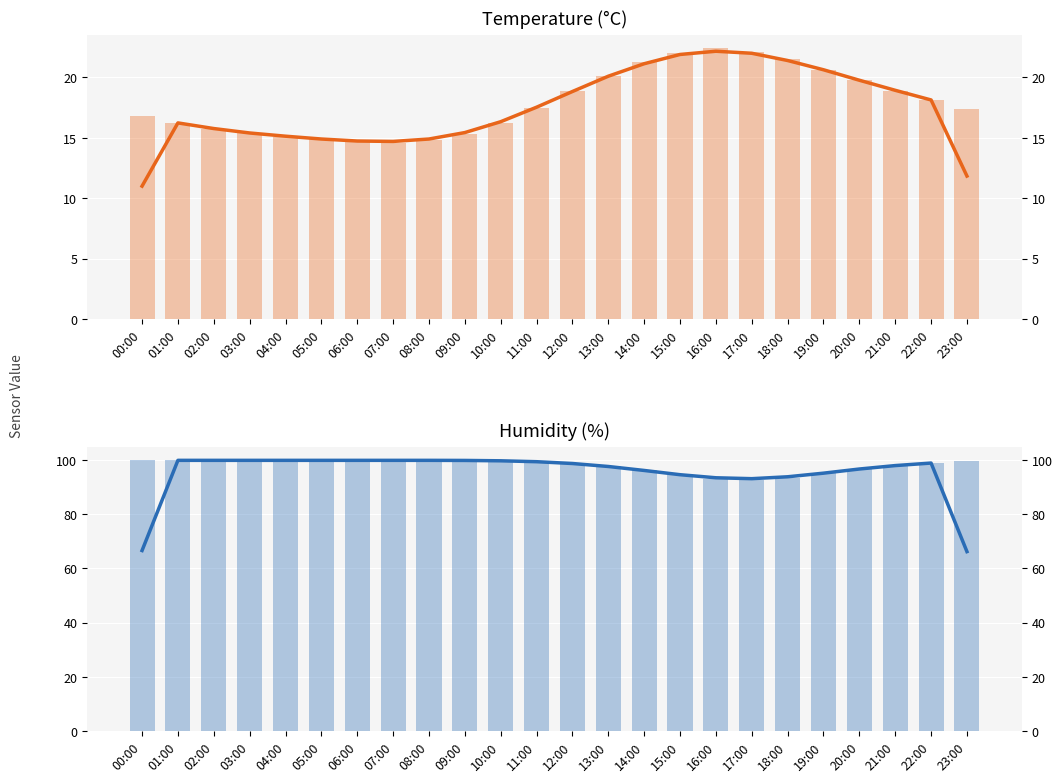

Does the chart contain any negative values?

No